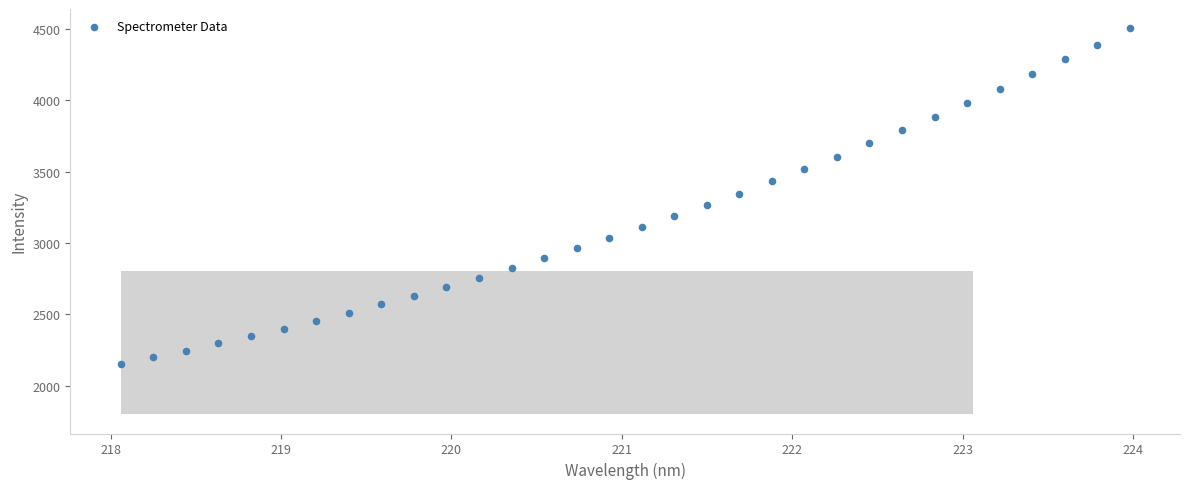

What is the range of Y values (max minus min)?

2350.2